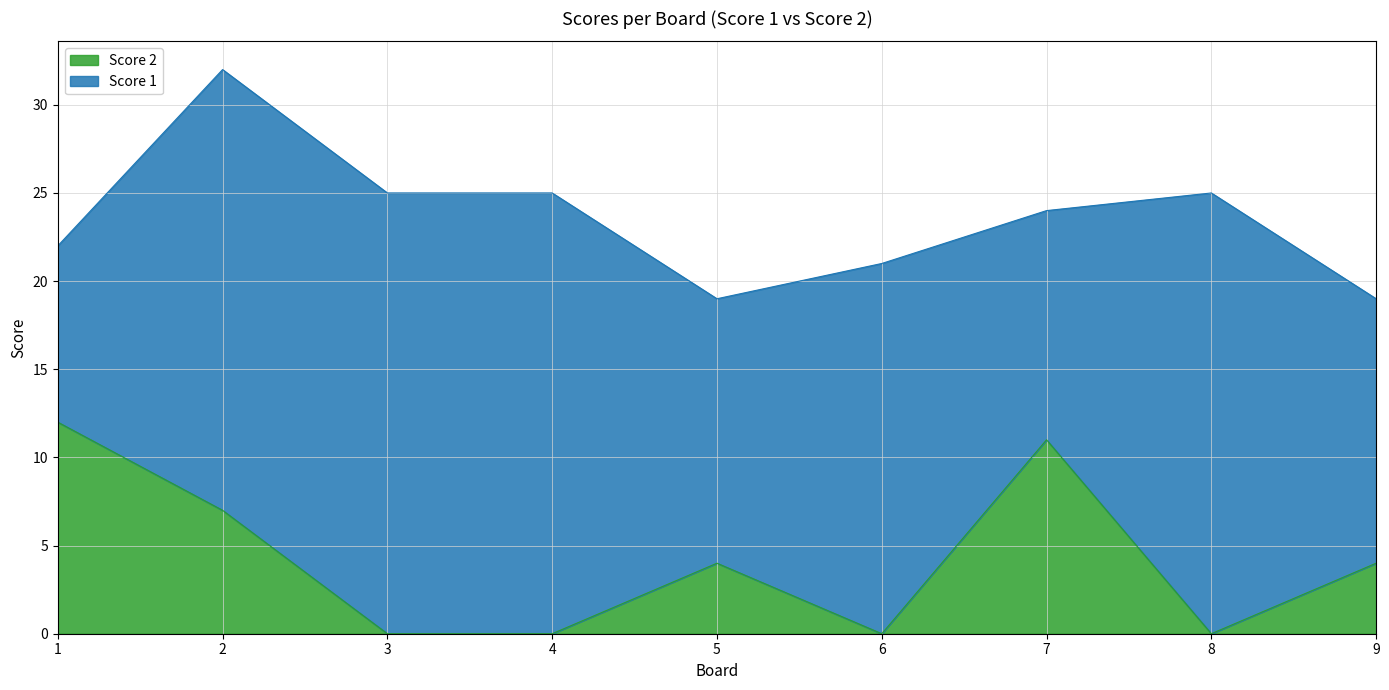

Count the values in the range 0 to 7.

7